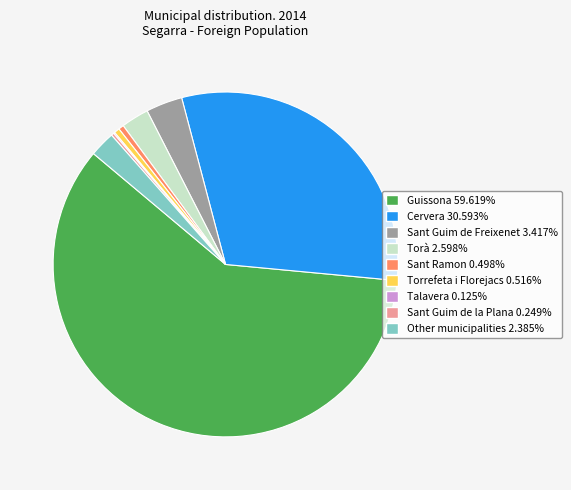

Combined, do Sant Ramon and Other municipalities account for over 50%?

No